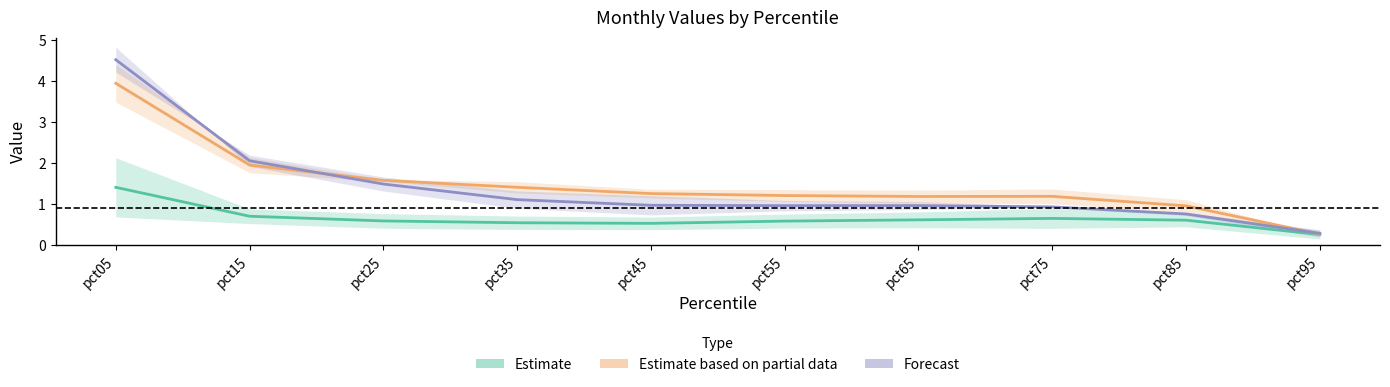

At which category does Estimate reach its first local valley?

pct45